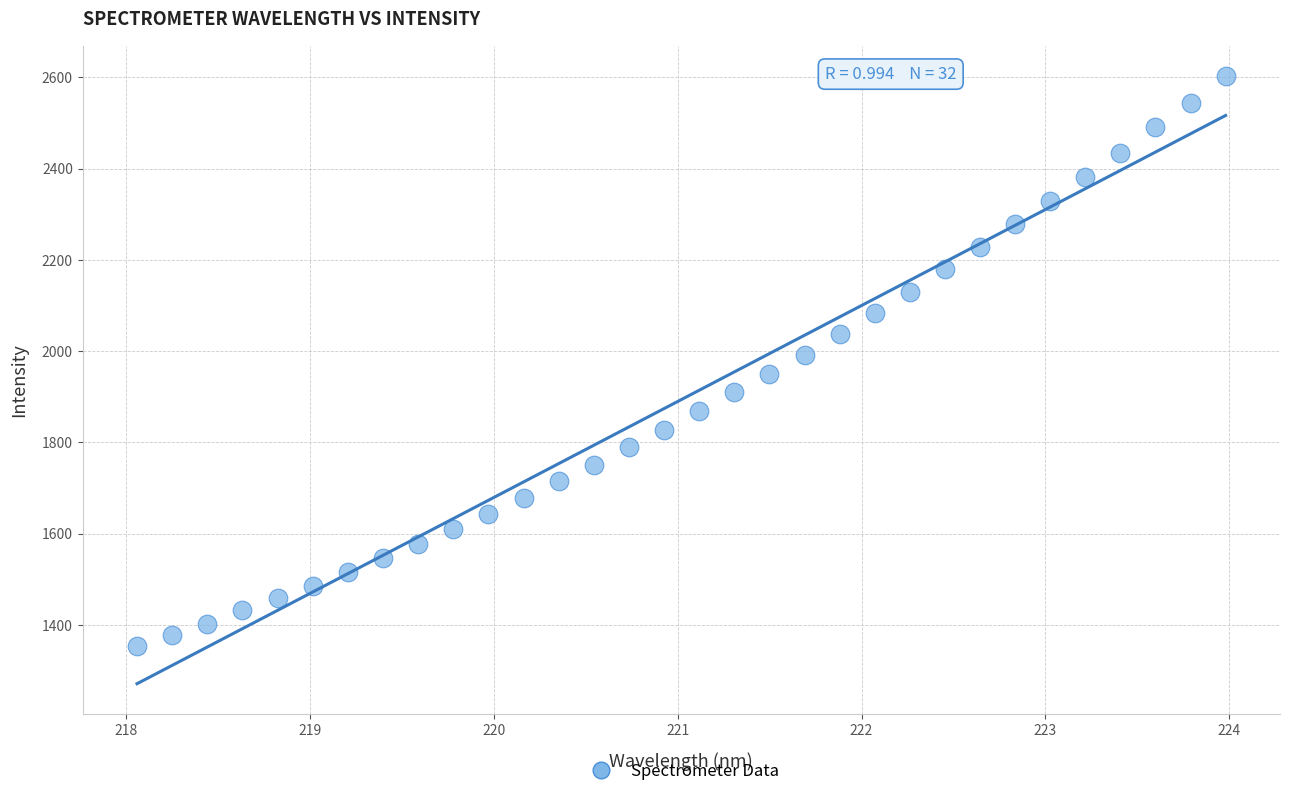

What is the range of X values (max minus min)?

5.9